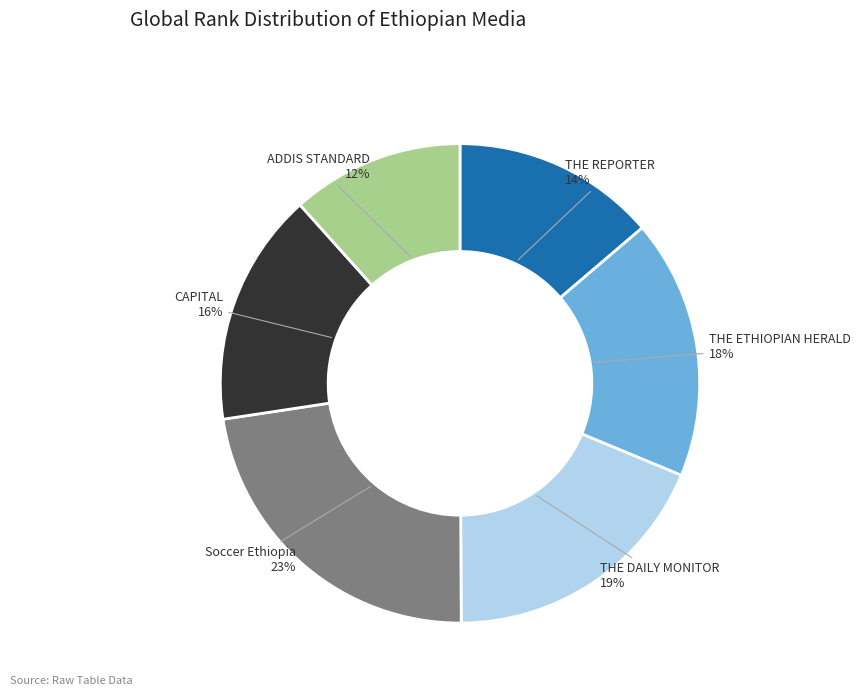

Which category has the biggest portion of the pie?

Soccer Ethiopia